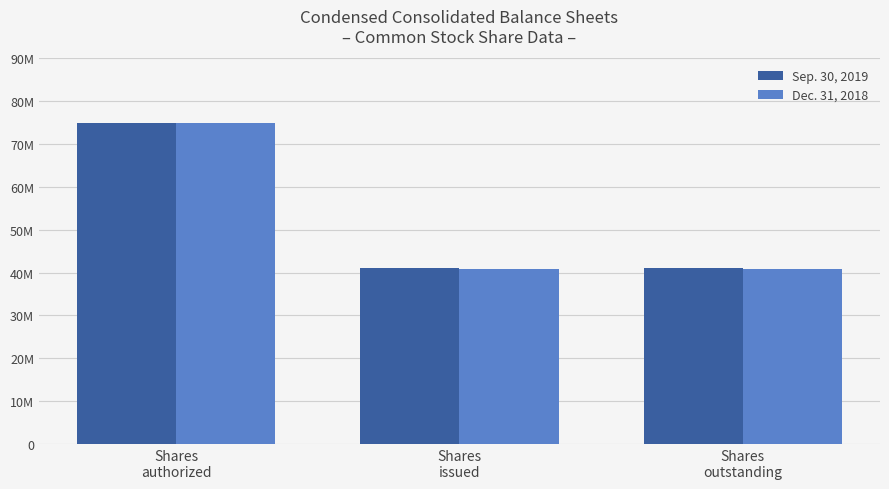

What is the label of the 3rd bar from the right?

Shares
authorized